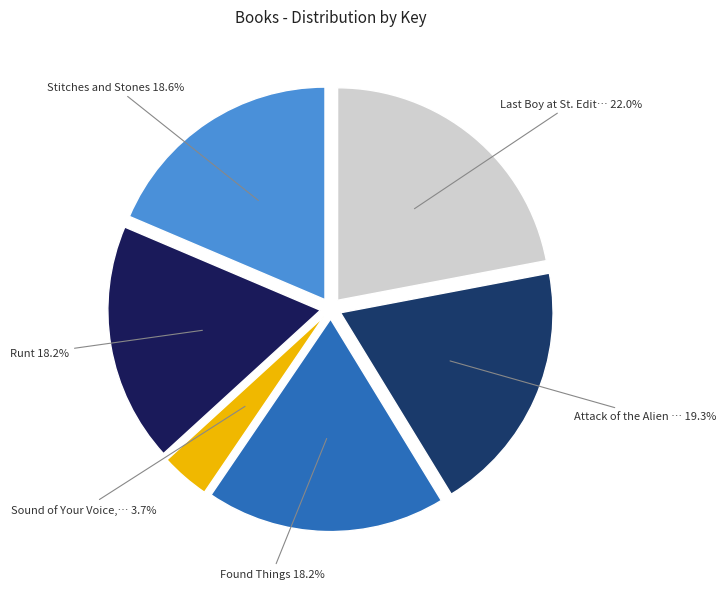

Which category has the biggest portion of the pie?

Last Boy at St. Edit…